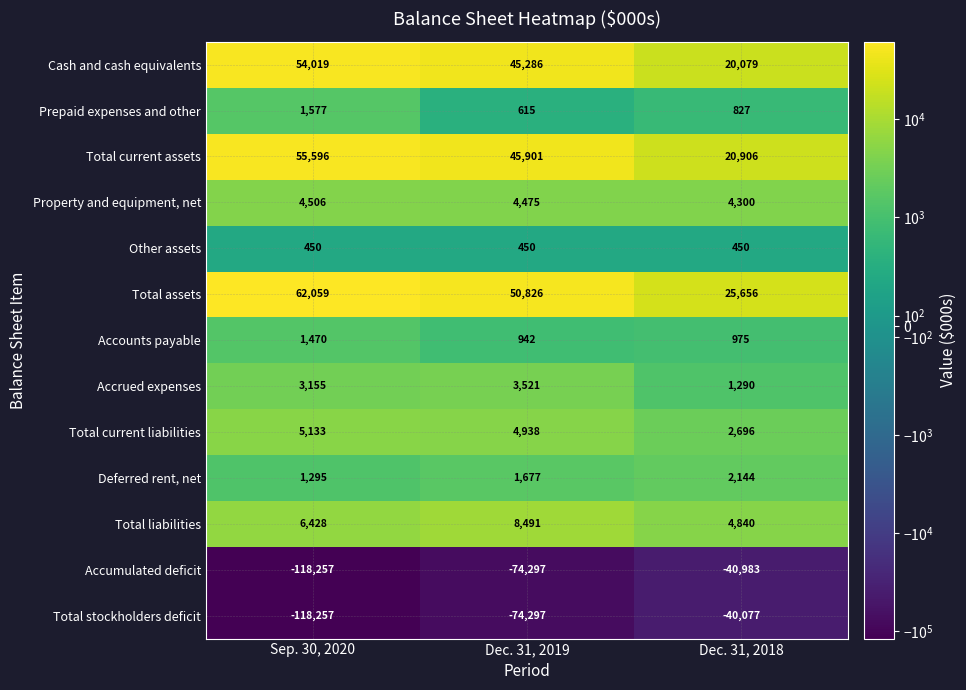

Is it true that Cash and cash equivalents equals 21224 at Sep. 30, 2020?

False